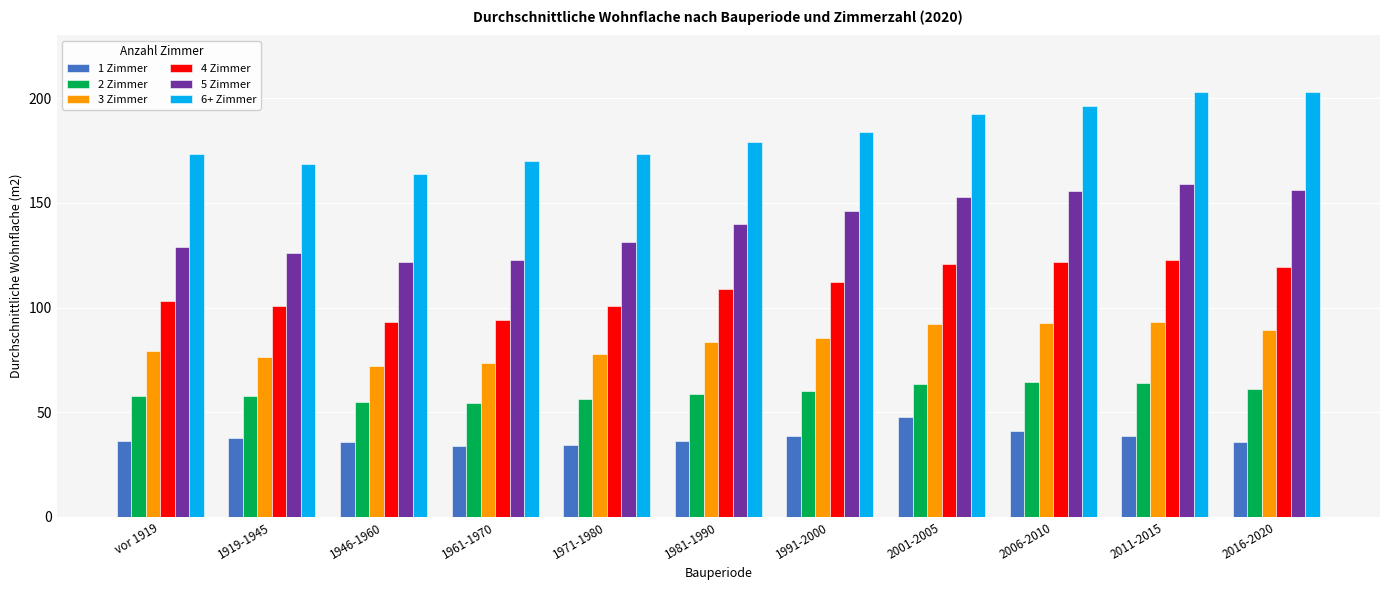

At how many categories does at least one series exceed 177?

6